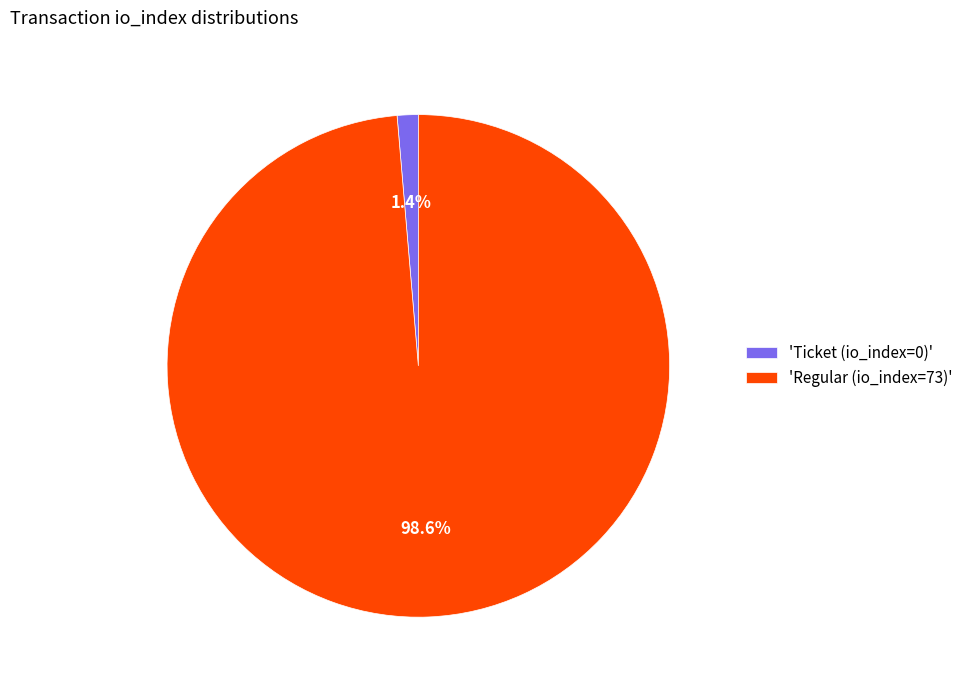

Which category has the smallest portion of the pie?

'Ticket (io_index=0)'